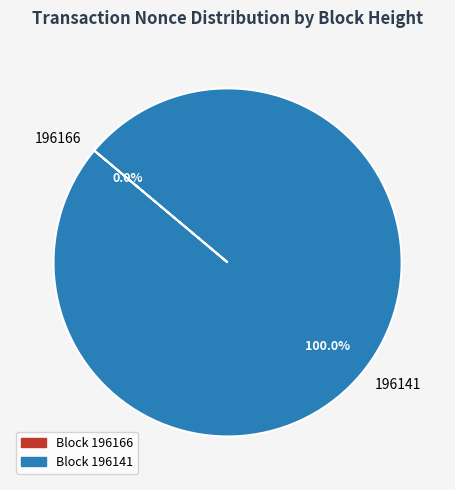

What is the largest slice in the pie chart?

196141